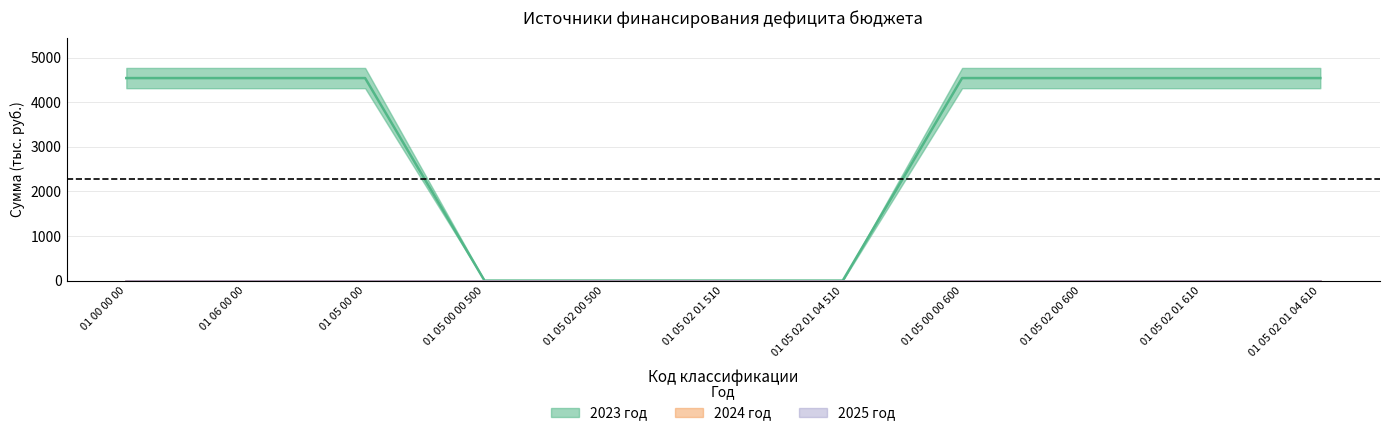

What position from the left is 01 00 00 00?

1